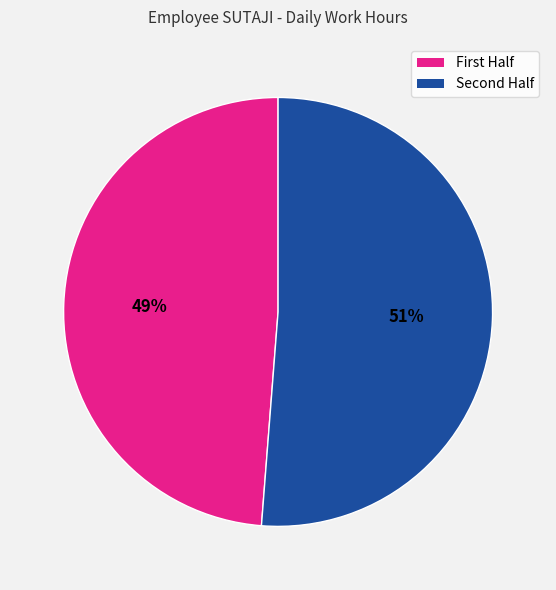

To the nearest percent, what is the average slice percentage?

50%